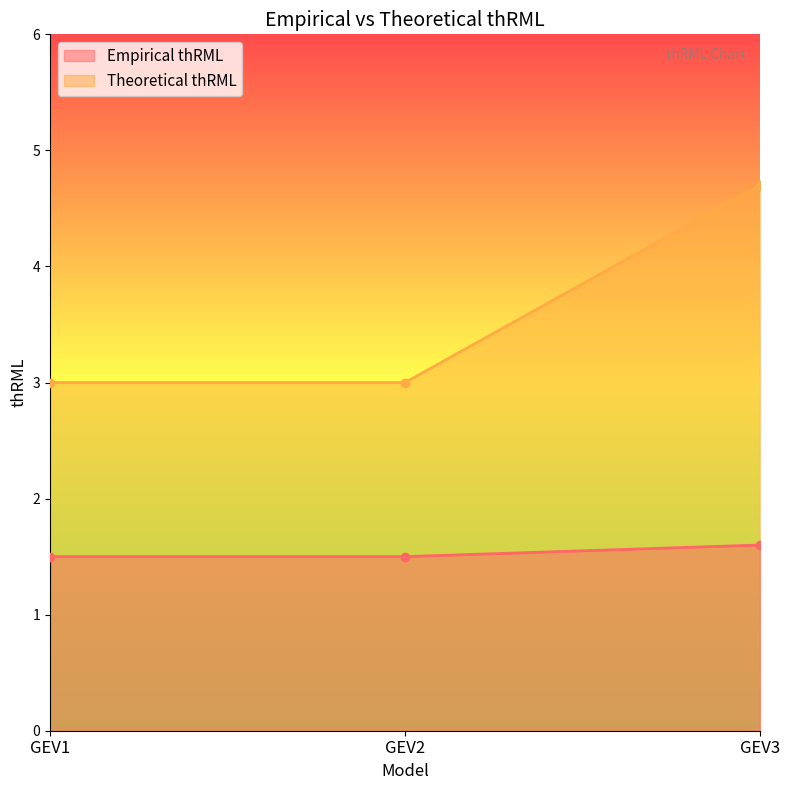

What is the average value of the Empirical thRML series?

1.5